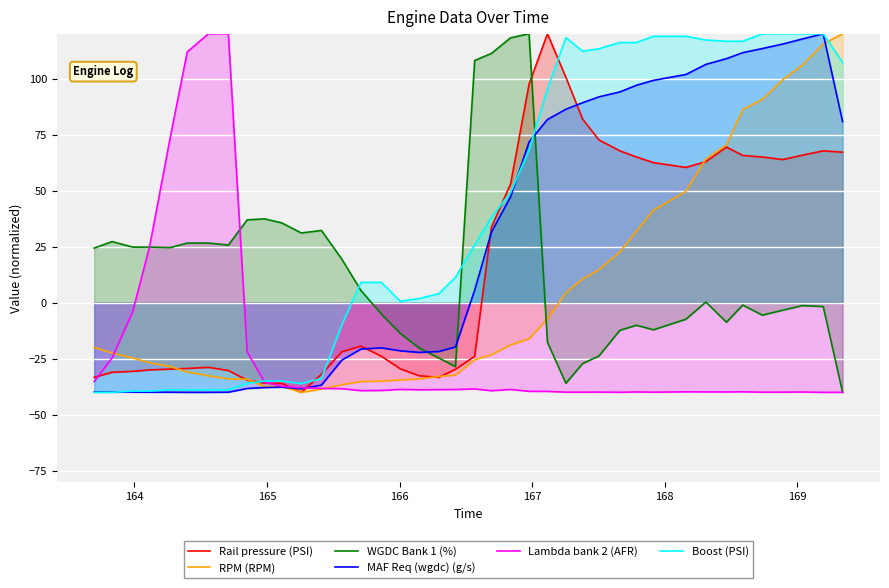

What is the lowest value of the RPM (RPM) series?

-40.0